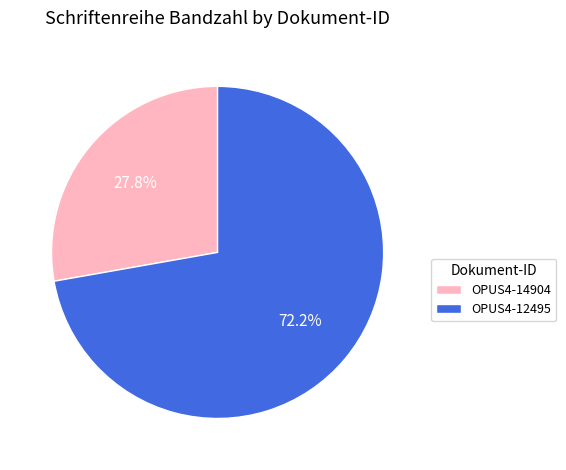

How many segments does this pie chart have?

2